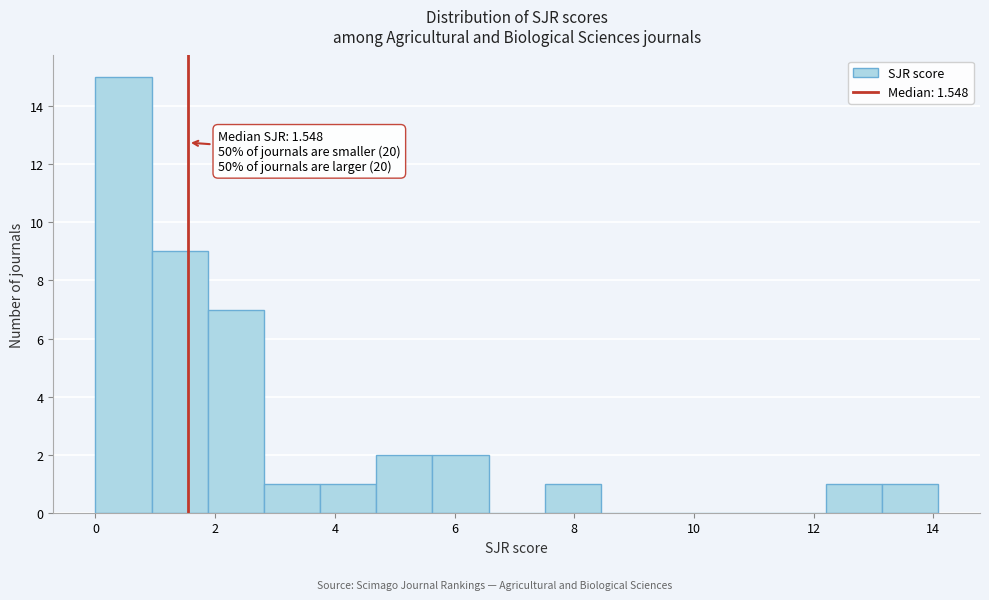

Which range on the x-axis has the tallest bar?

0.0 to 1.0